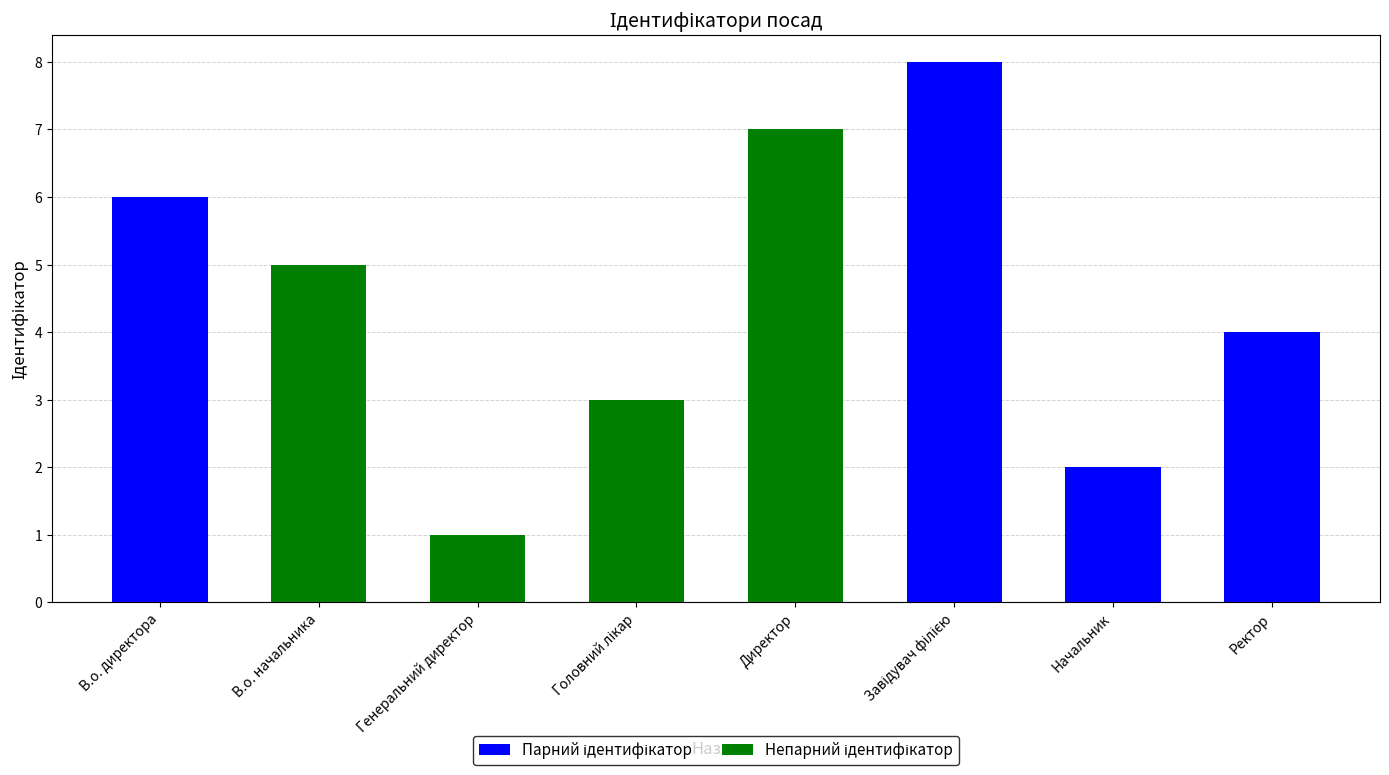

Reading right to left, transcribe all the data shown in this chart.

4	2	8	7	3	1	5	6